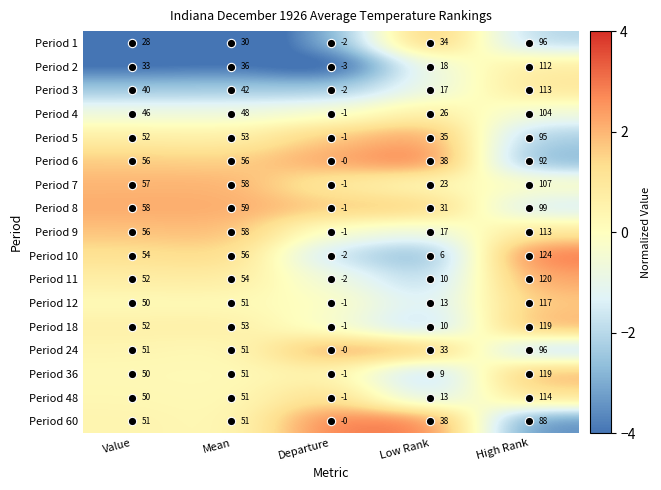

How many series are shown in this chart?

17